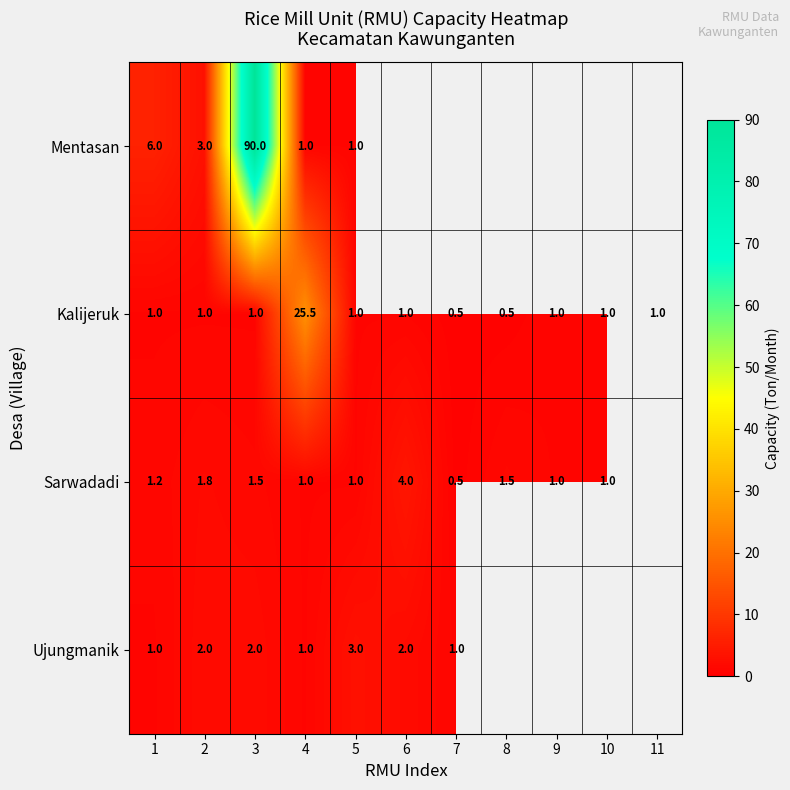

What is the total value across all series at 5?

6.0